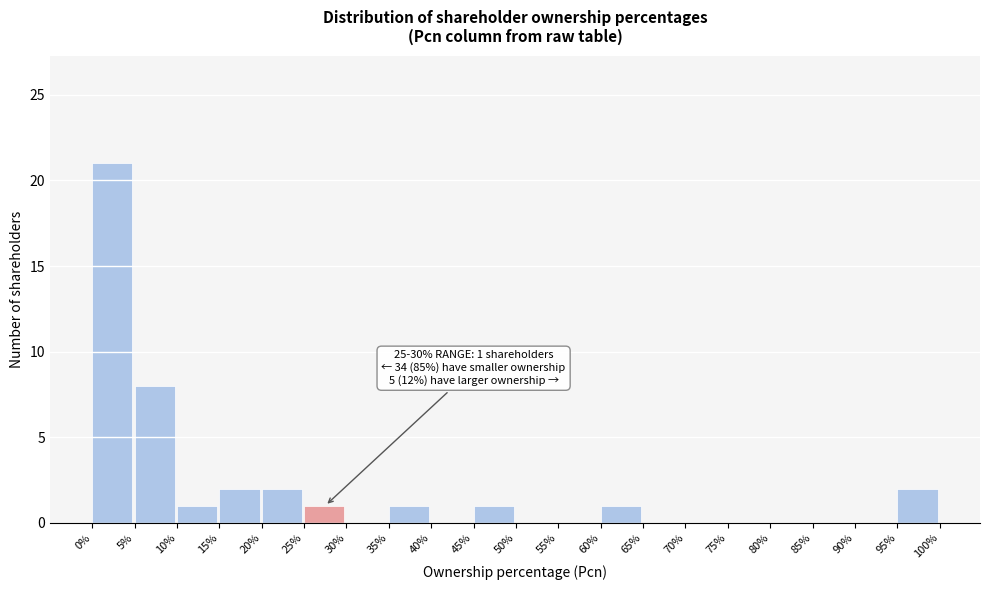

Over which range of the x-axis is the bar tallest?

0% to 5%